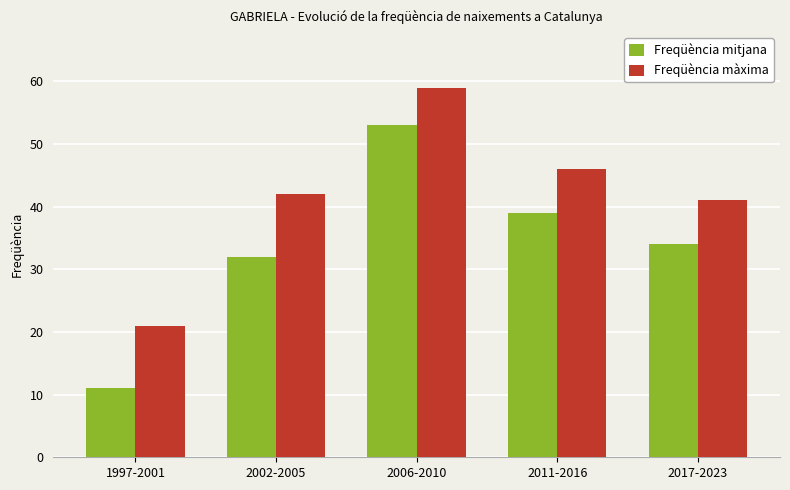

List the series in order of their overall mean, lowest first.

Freqüència mitjana, Freqüència màxima